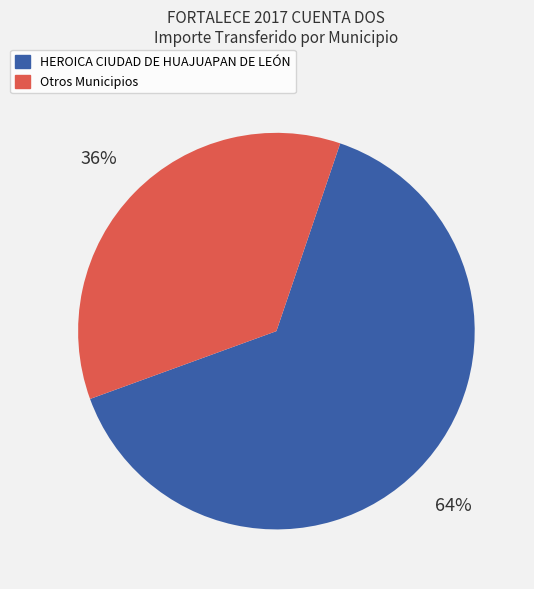

Does any single category account for the majority?

Yes